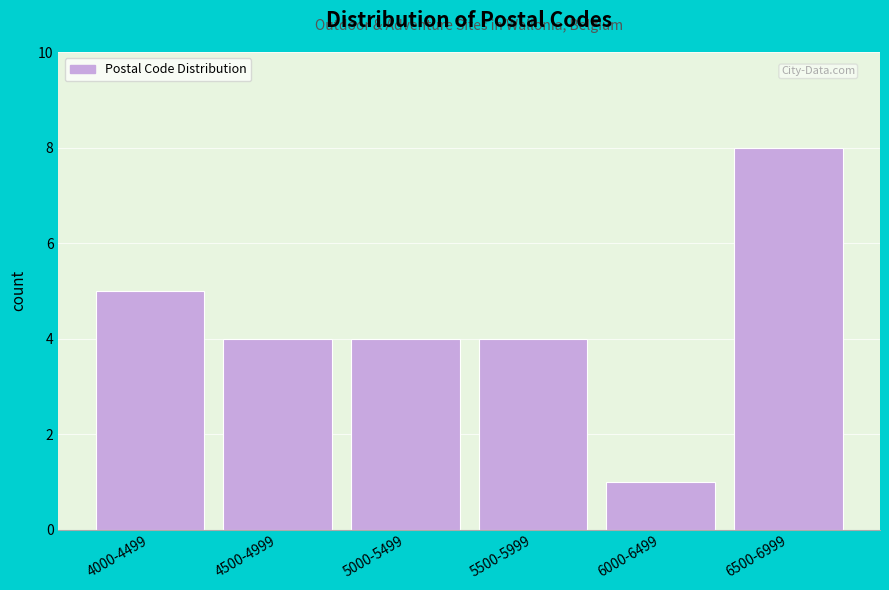

Reading left to right, list all the values displayed in this chart.

5	4	4	4	1	8